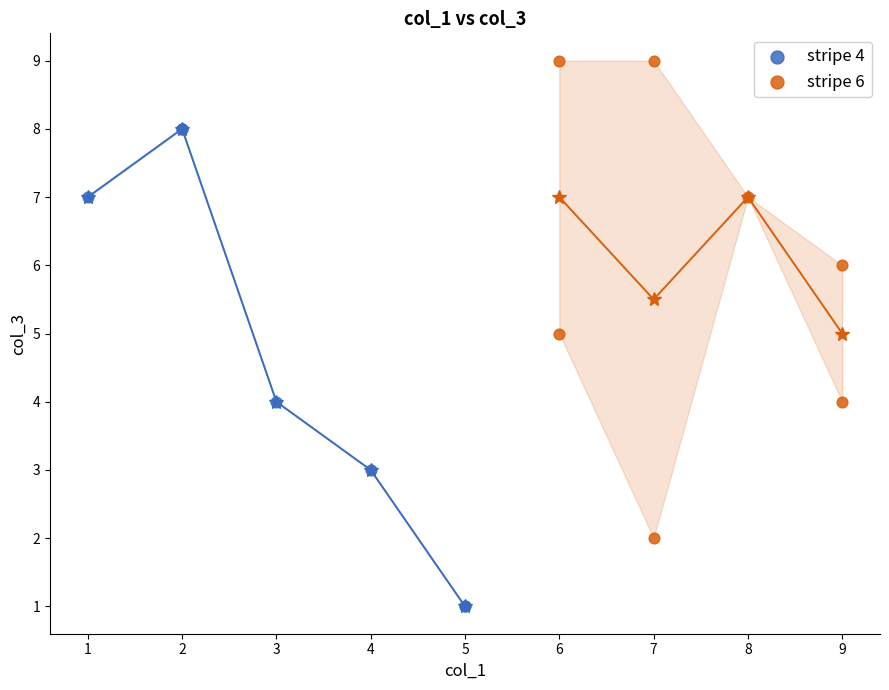

Which series contains the lowest Y value?

stripe 4